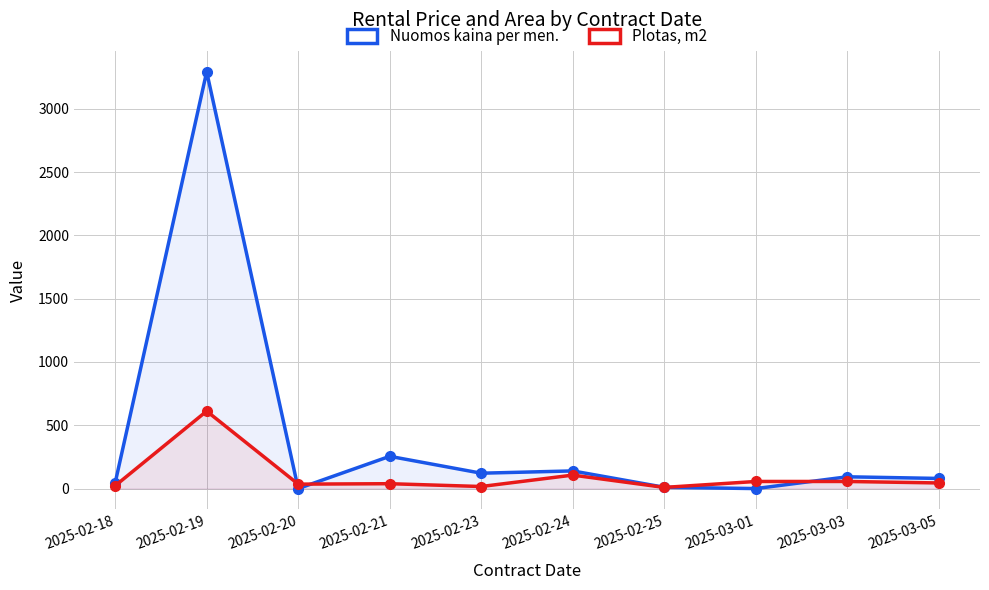

At which category does Nuomos kaina per men. reach its first local valley?

2025-02-20